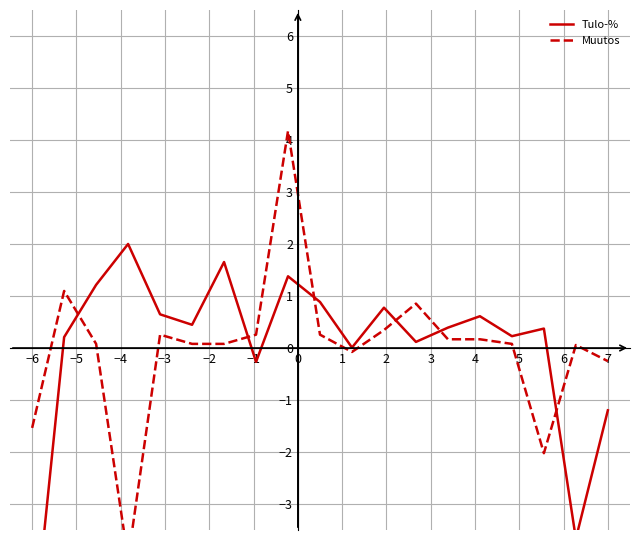

How many positive values does the Tulo-% series have?

15